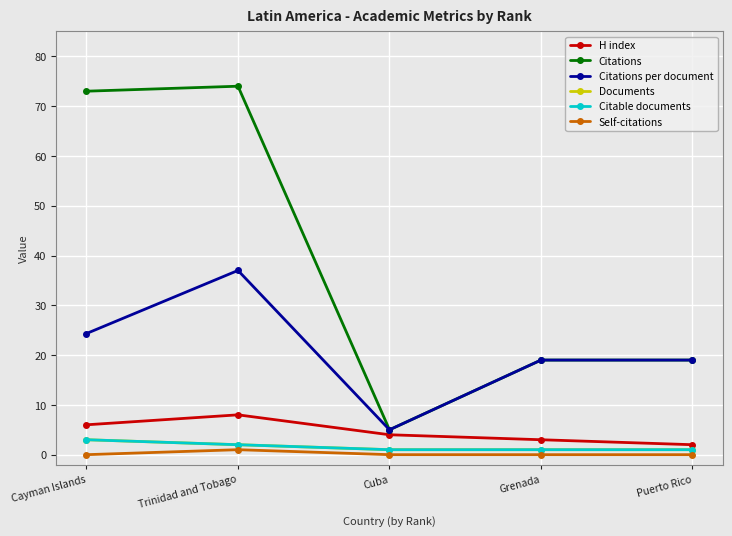

Rank the series by their maximum value, from highest to lowest.

Citations, Citations per document, H index, Documents, Citable documents, Self-citations